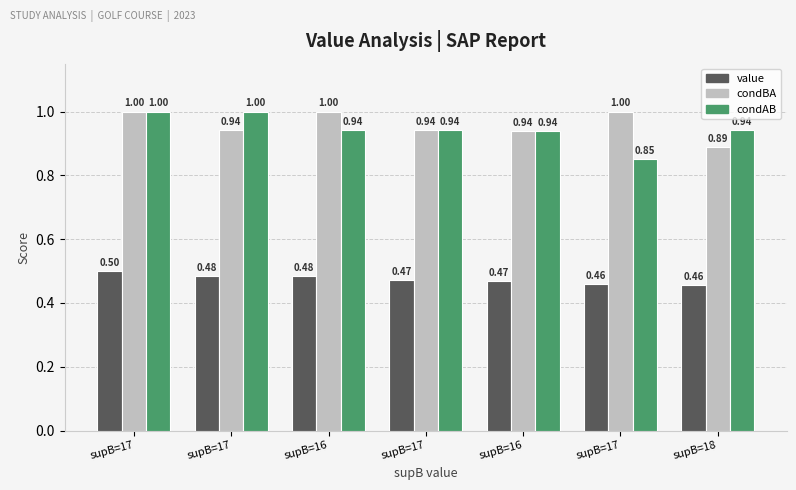

What is the label of the 5th bar from the left?

supB=16